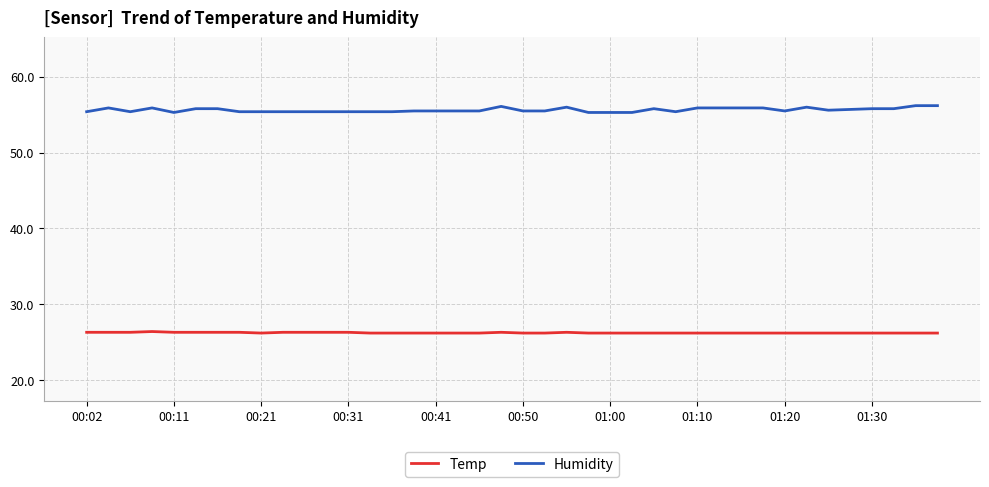

Rank the series by their maximum value, from lowest to highest.

Temp, Humidity